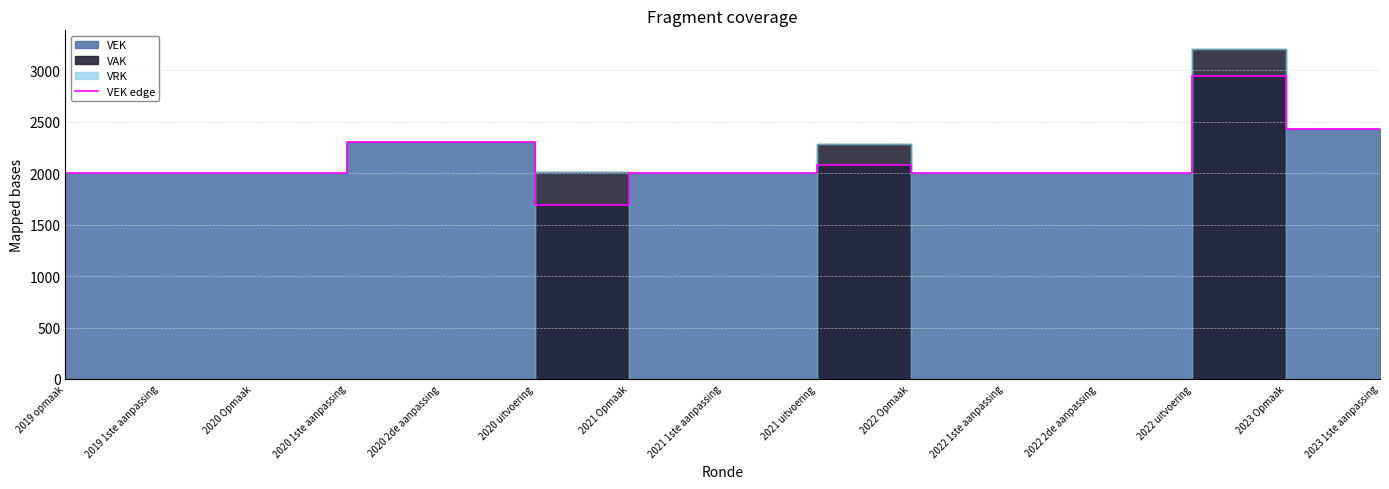

Where is the first local maximum?

2021 uitvoering